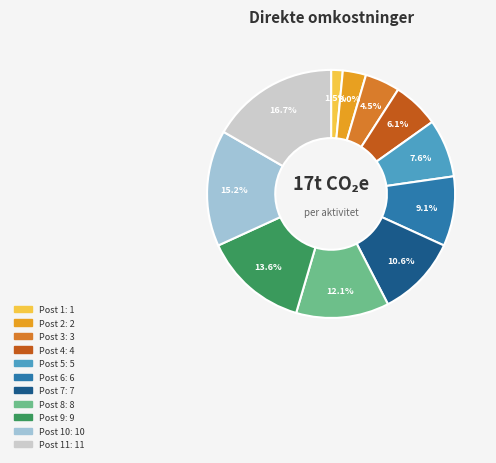

Is there a majority slice in this chart?

No